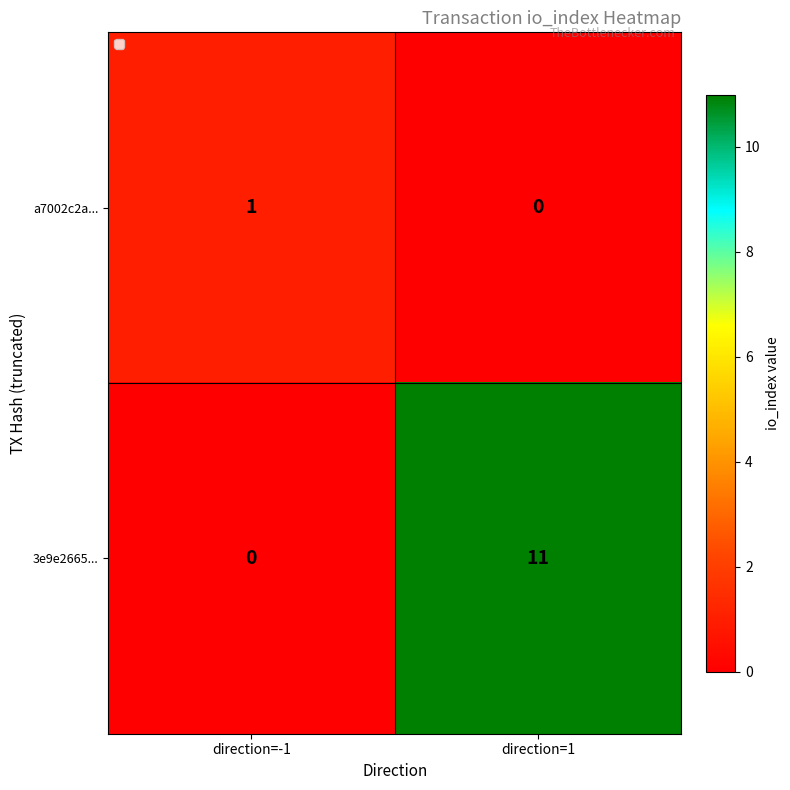

What is the sum of the 3e9e2665... values at direction=1 and direction=-1?

11